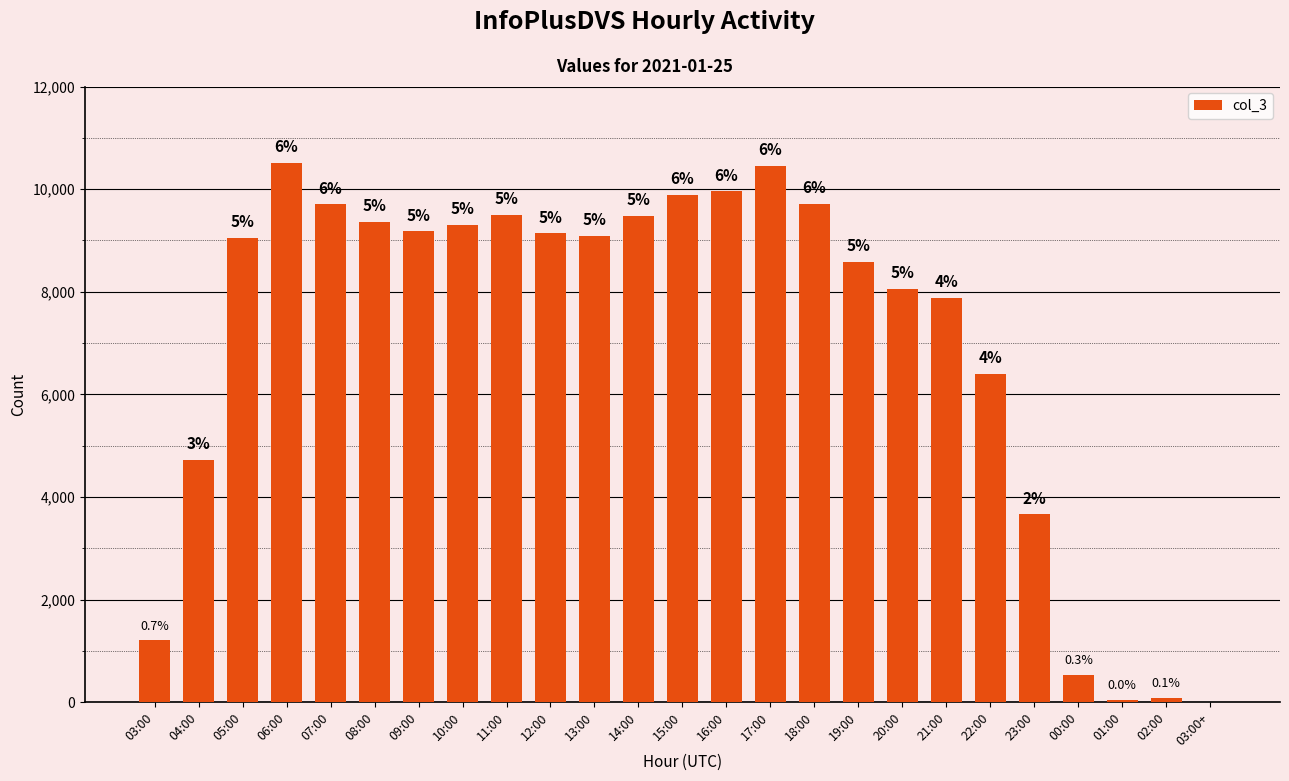

What is the smallest value displayed?

3